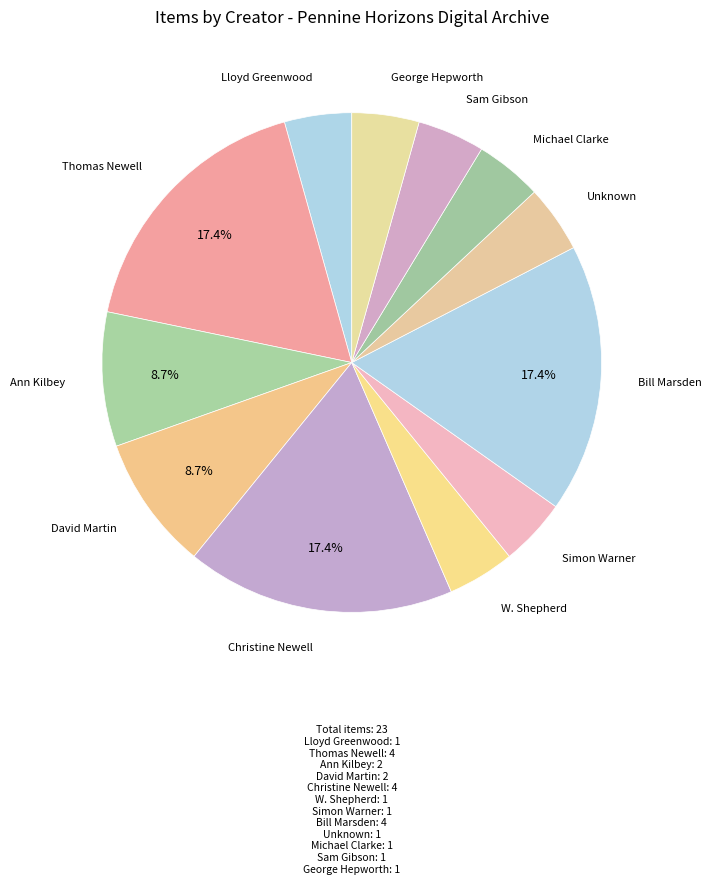

Is it true that Thomas Newell is 17% of the pie?

True